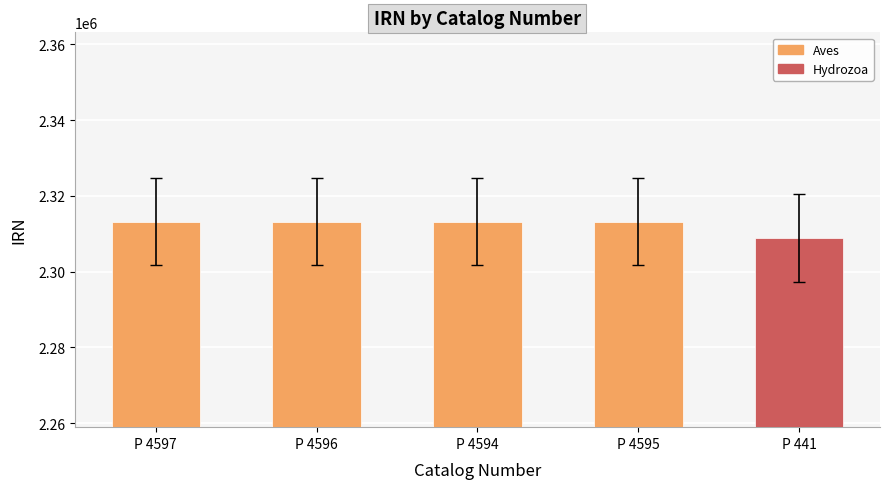

True or false: the data shows 2313211 at P 4594.

True